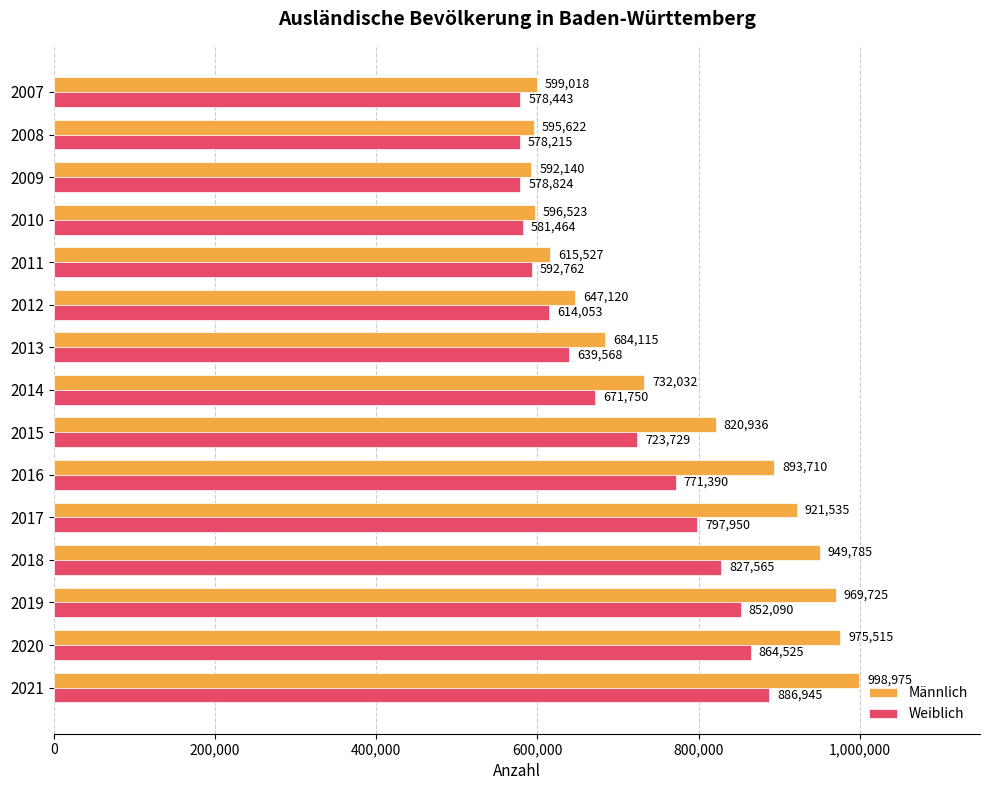

At how many categories does at least one series exceed 874201?

6